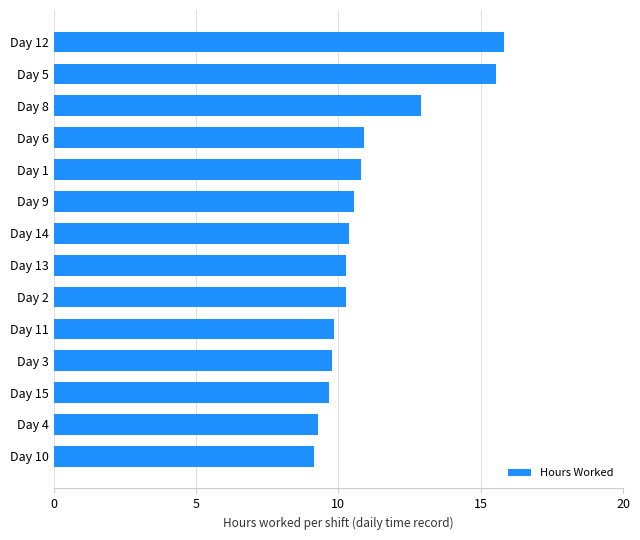

Is it true that the value at Day 9 is 10.6?

True